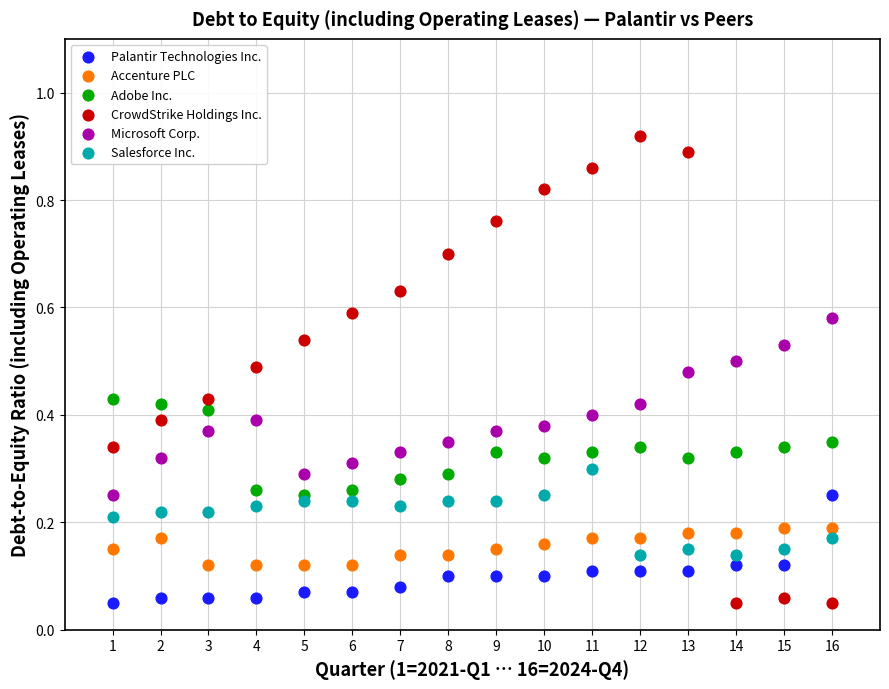

Which series has the widest spread of Y values?

CrowdStrike Holdings Inc.